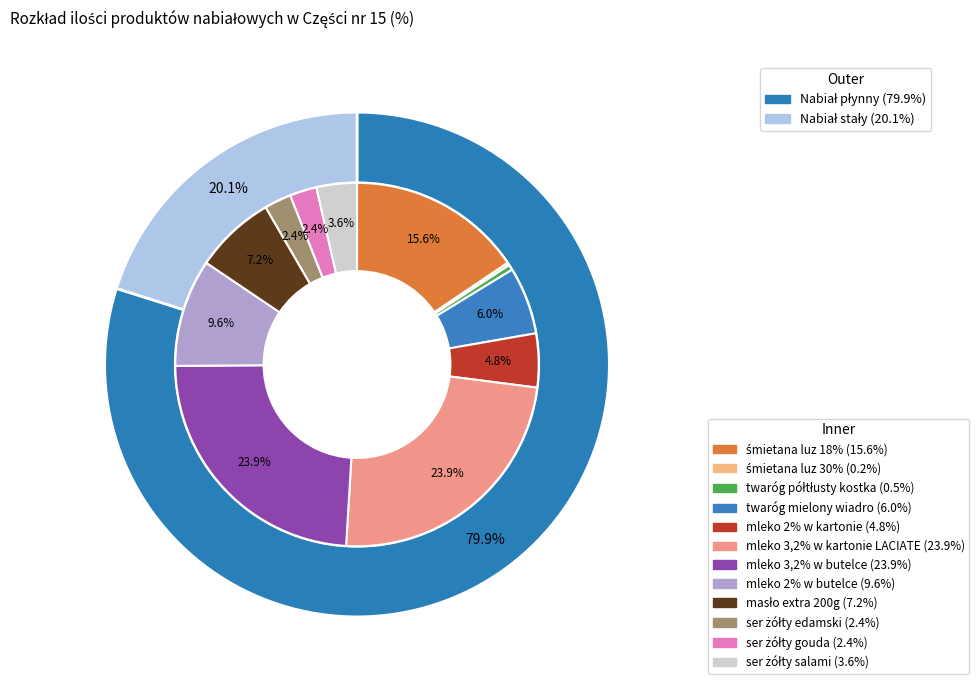

Is there a majority slice in this chart?

No